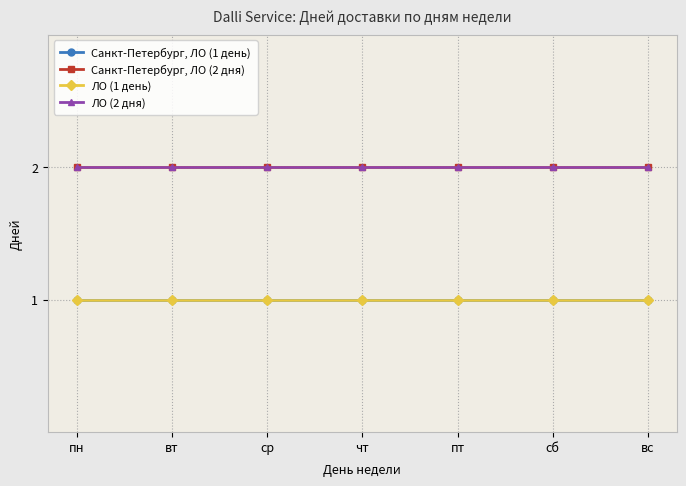

Does the chart have visible grid lines?

Yes